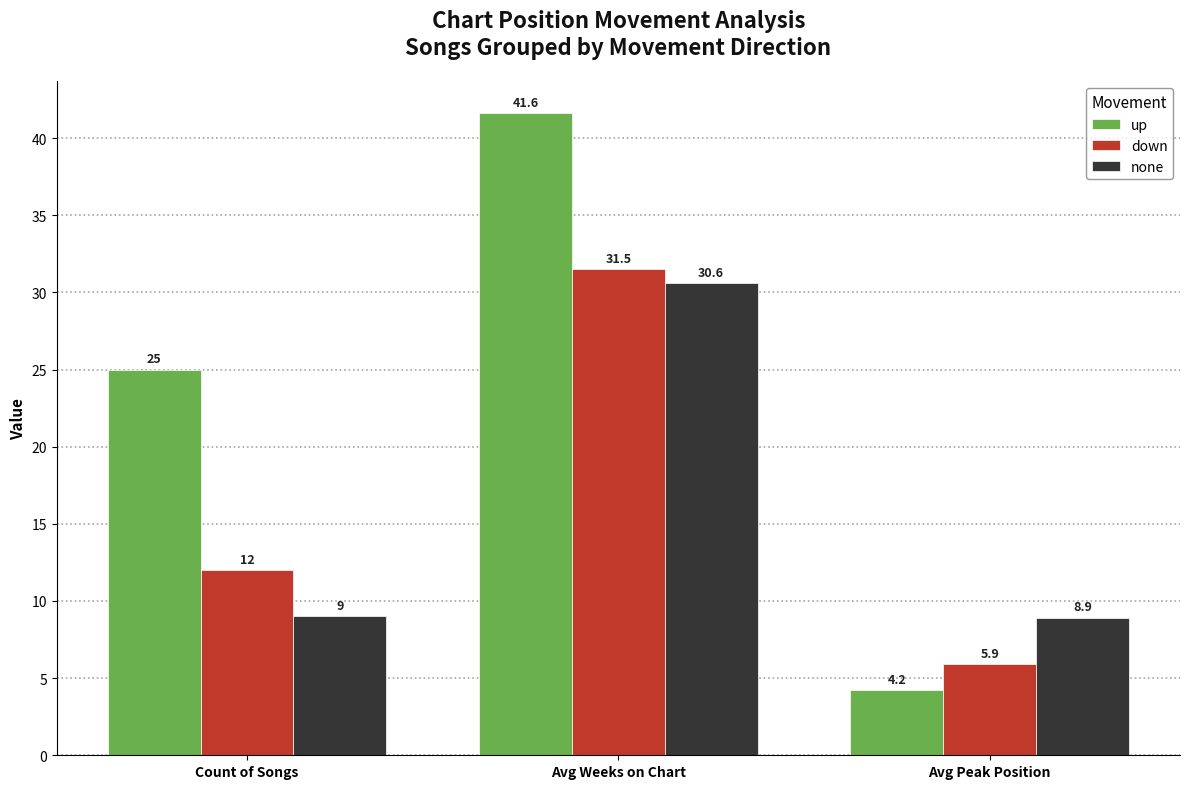

Reading left to right, list all the values displayed in this chart.

up: 25.0	41.6	4.2
down: 12.0	31.5	5.9
none: 9.0	30.6	8.9